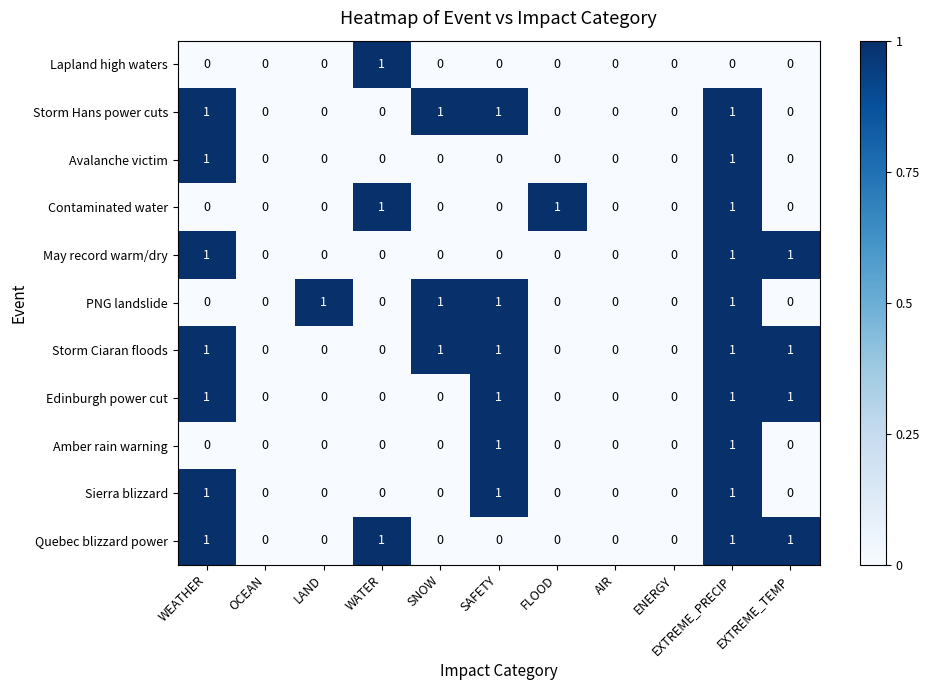

Which category has the highest value in the Lapland high waters series?

WATER